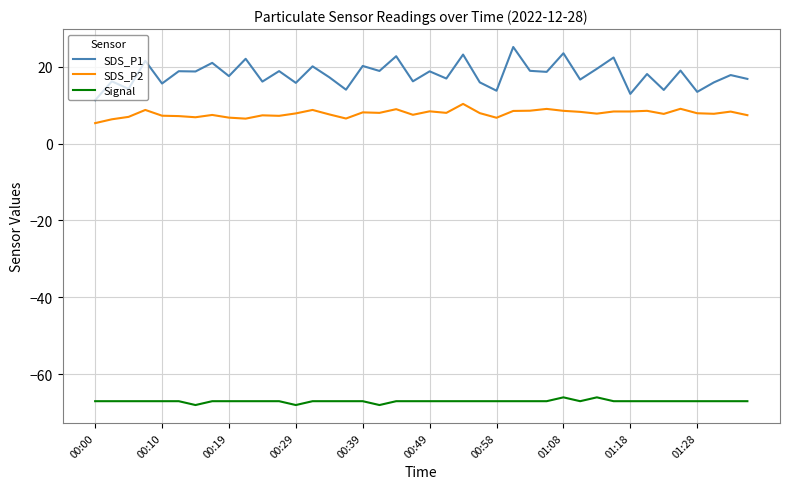

What is the lowest value of the SDS_P2 series?

5.3